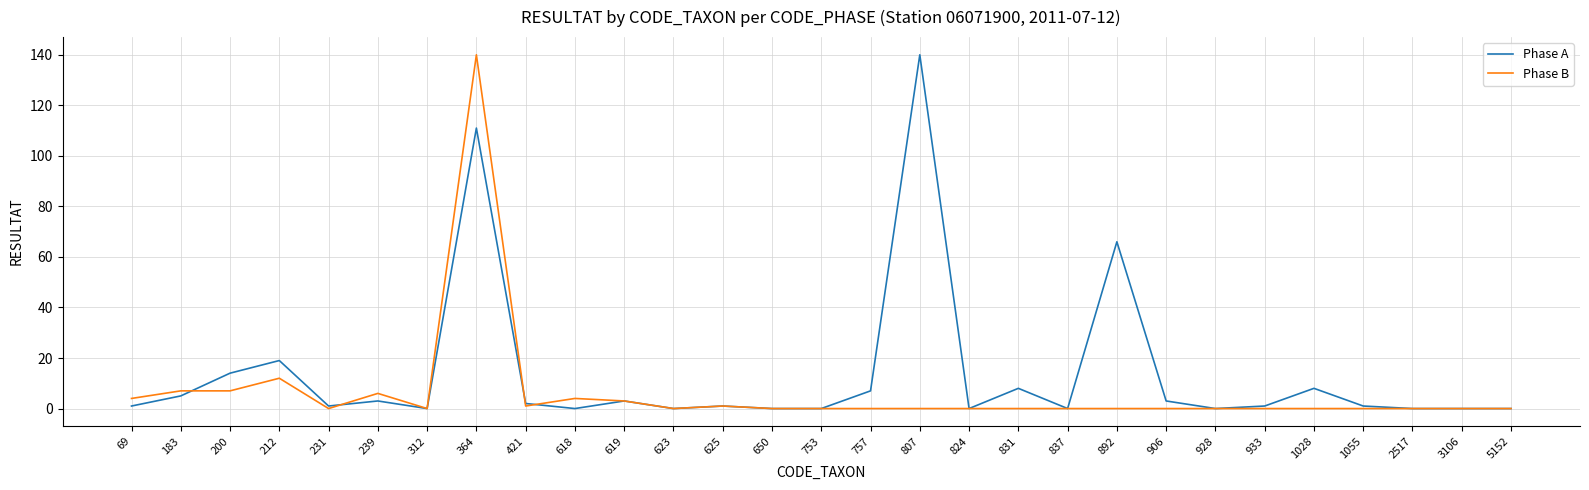

Reading right to left, list all the values displayed in this chart.

Phase A: 0	0	0	1	8	1	0	3	66	0	8	0	140	7	0	0	1	0	3	0	2	111	0	3	1	19	14	5	1
Phase B: 0	0	0	0	0	0	0	0	0	0	0	0	0	0	0	0	1	0	3	4	1	140	0	6	0	12	7	7	4